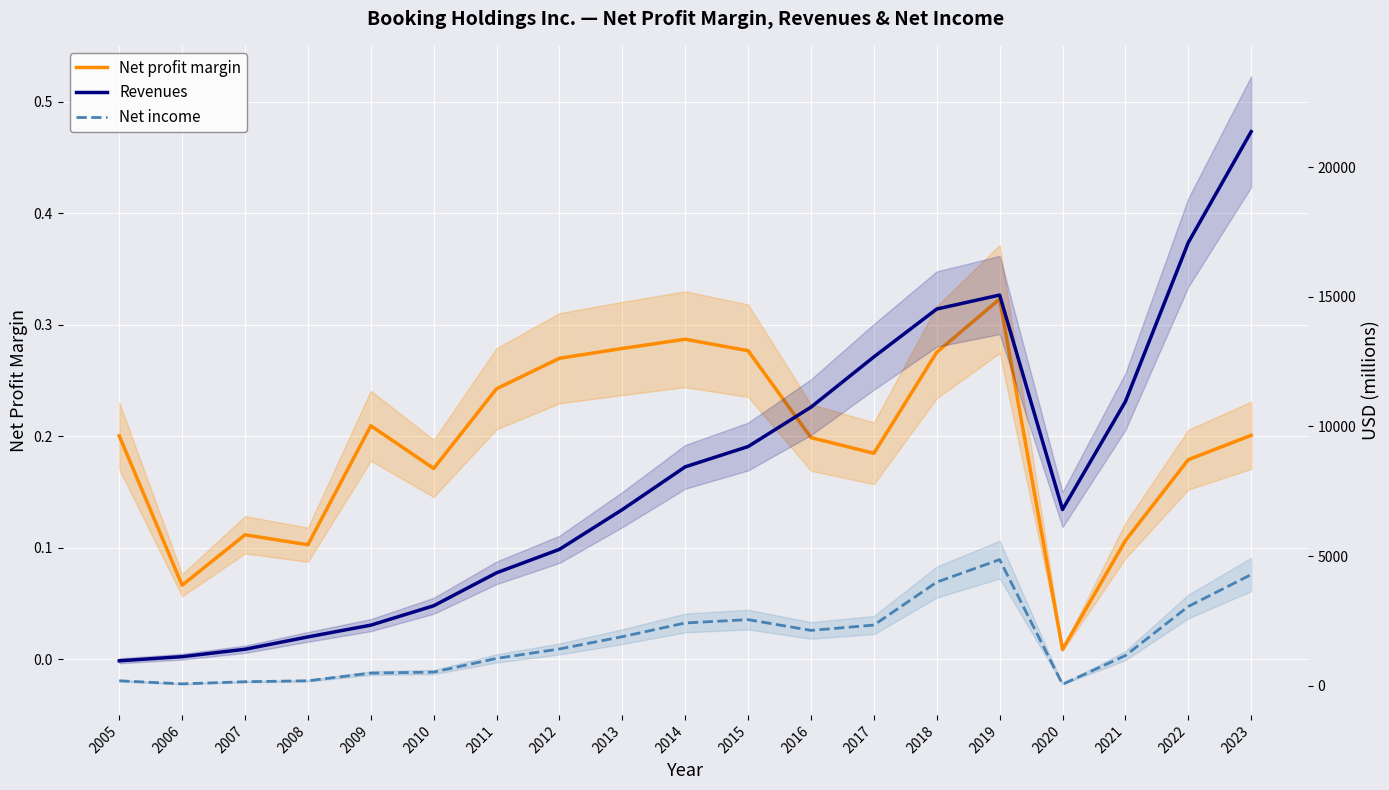

How many series are shown in this chart?

3